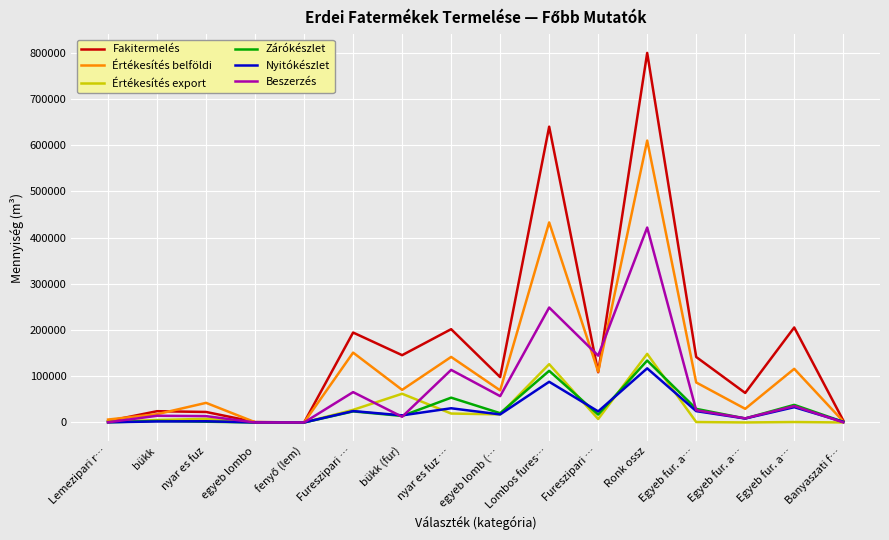

What is the difference between the second highest and second lowest values in the Értékesítés belföldi series?

432091